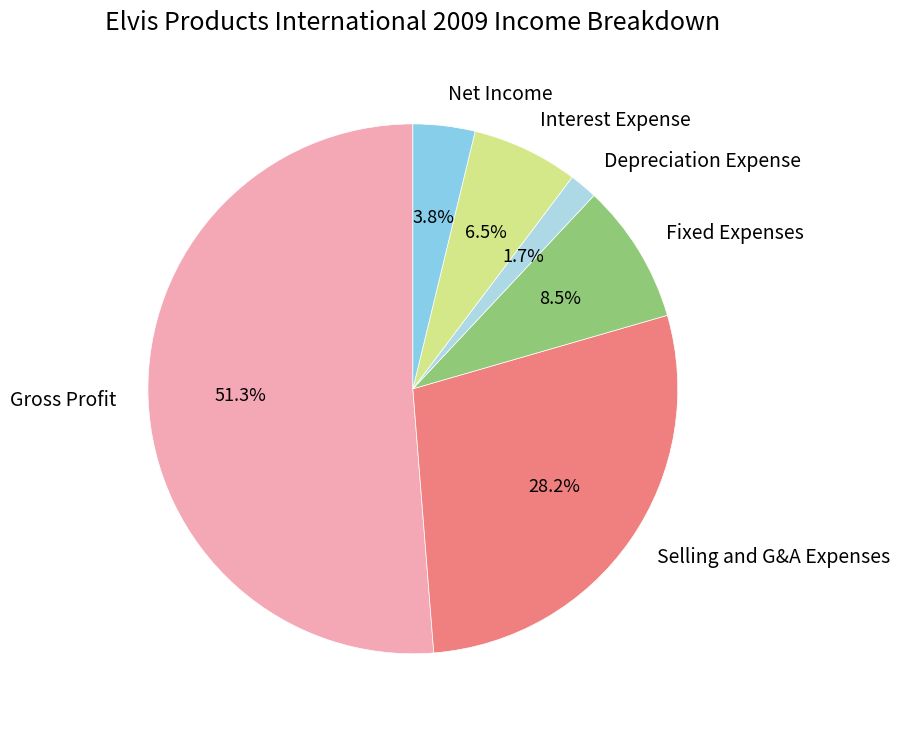

Is Gross Profit the majority of the pie?

Yes